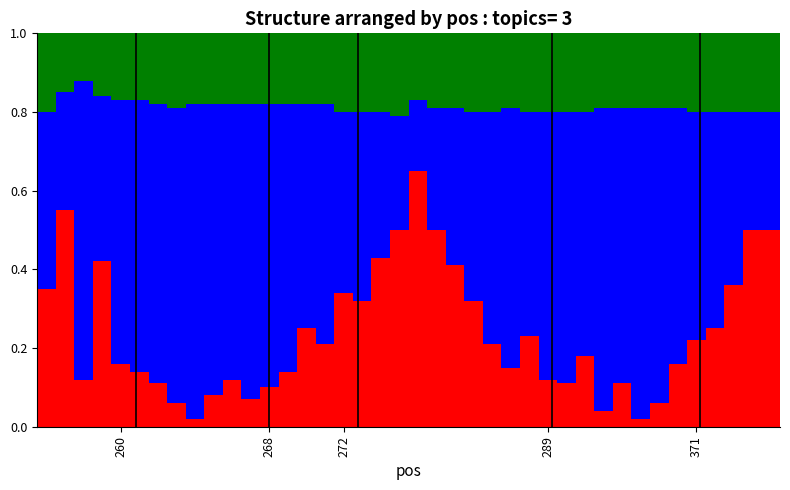

Are the bars grouped side by side (vs. stacked)?

No